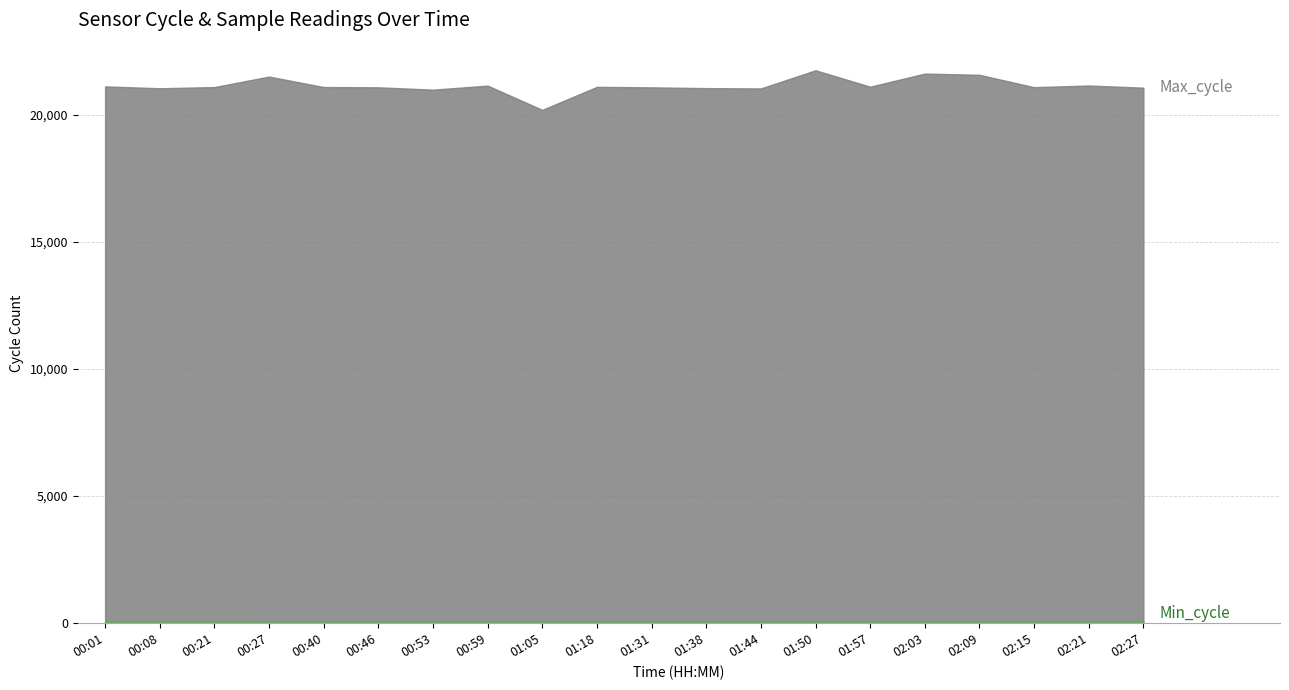

In Min_cycle, how many points are lower than both neighbors (excluding endpoints)?

1